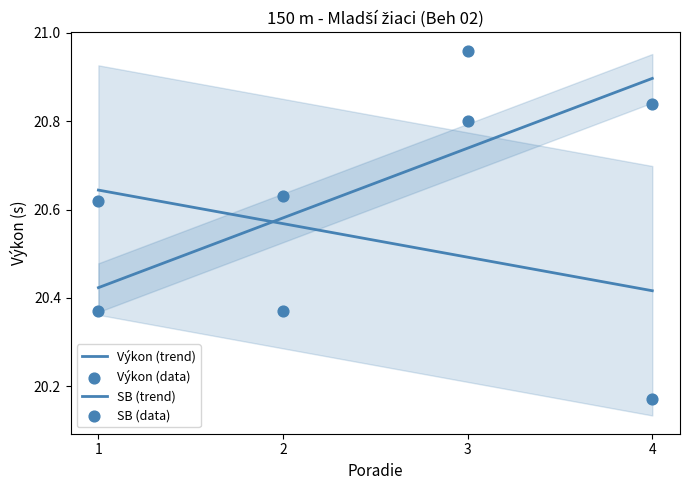

What are all the series names shown in the legend?

Výkon, SB